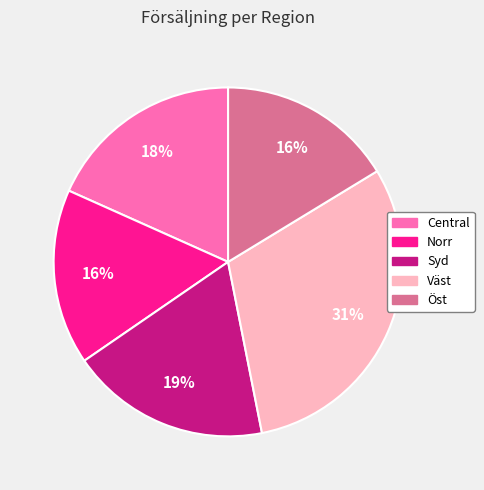

Which category has the biggest portion of the pie?

Väst